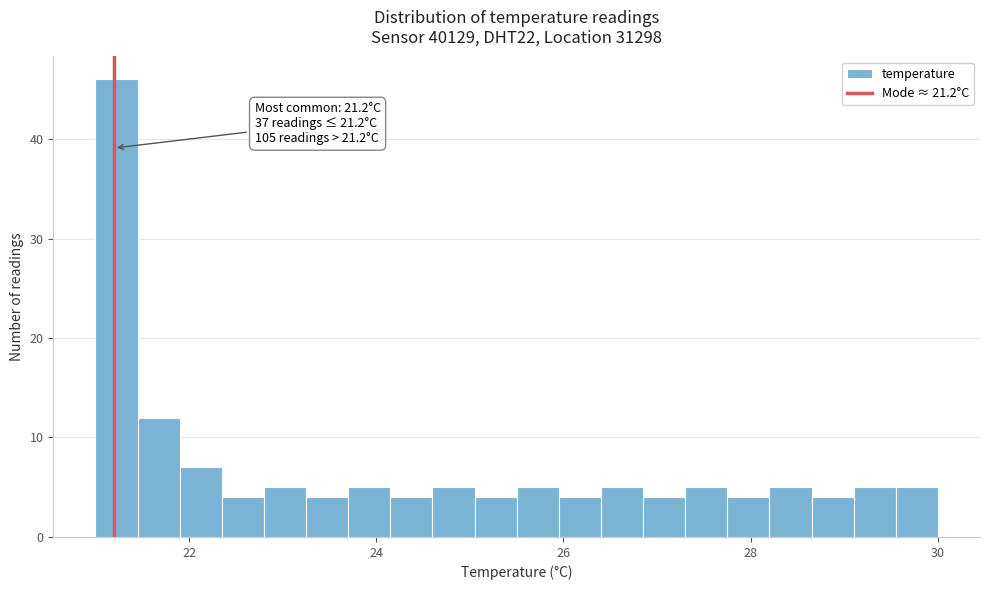

Around what value on the x-axis is the tallest bar? Give the approximate position of its centre, as read against the axis.

21.2